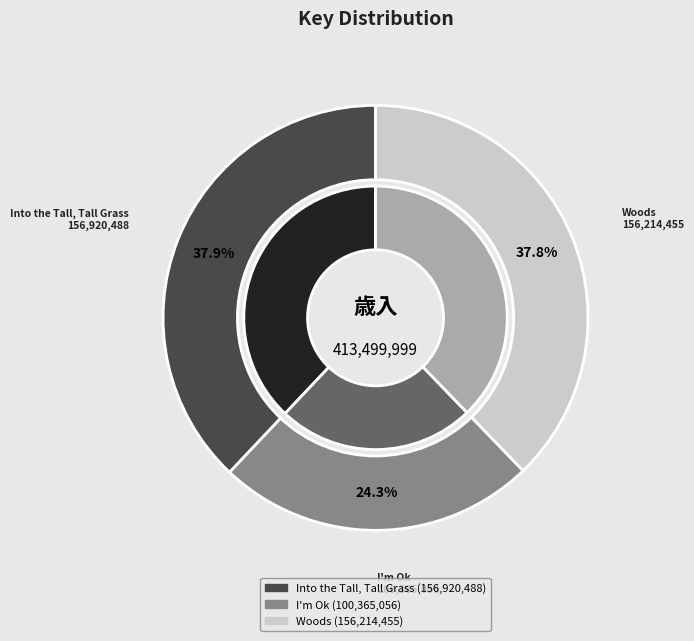

To the nearest percent, what portion does Woods
(156214455) represent?

38%